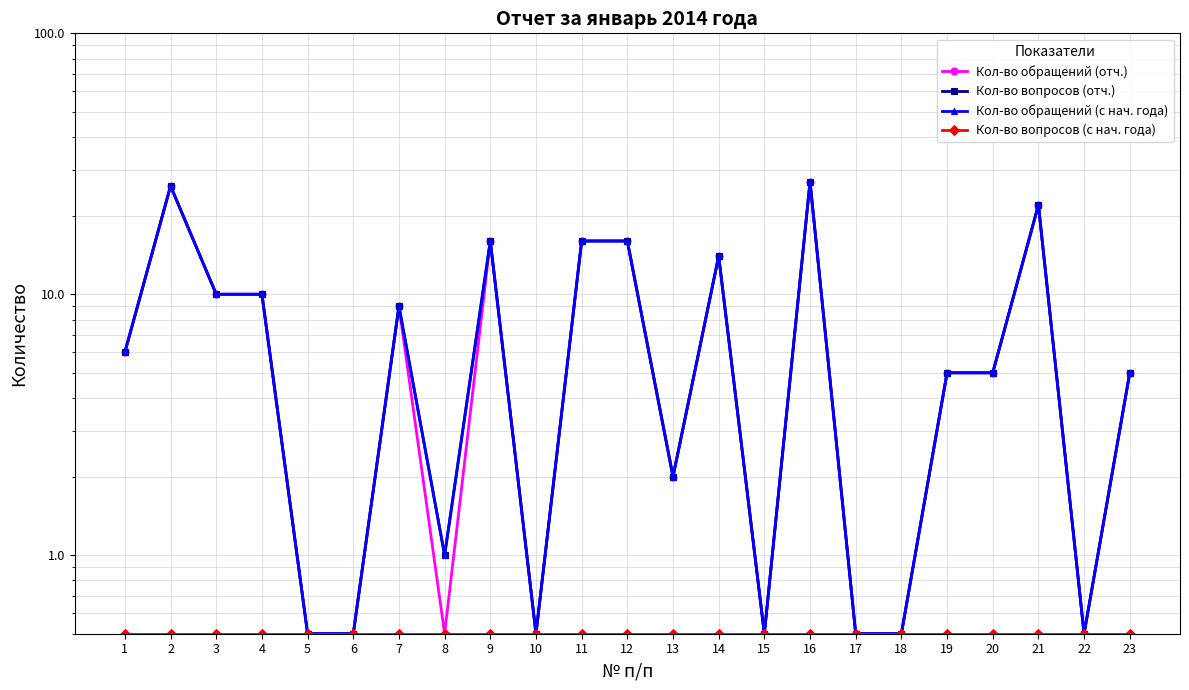

What is the maximum value for Кол-во вопросов (с нач. года)?

0.5